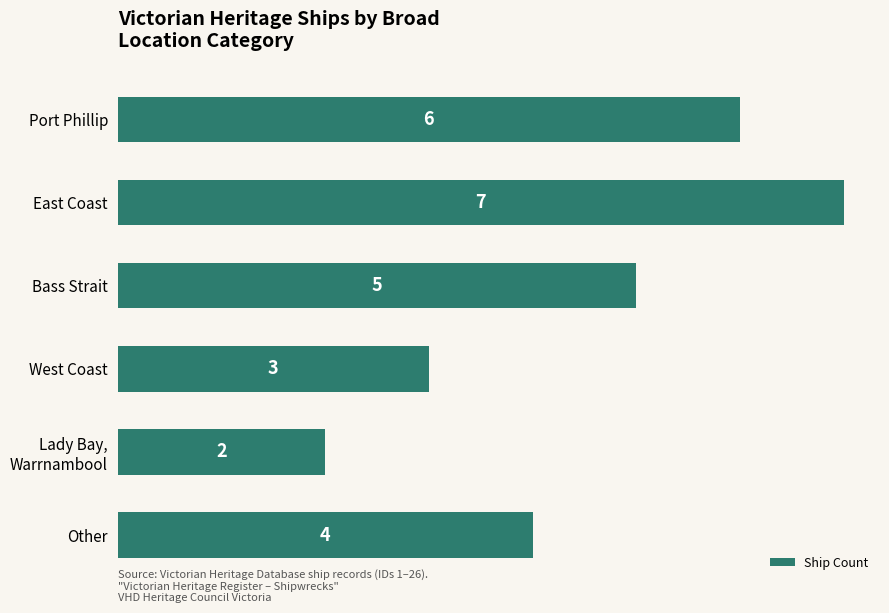

Reading bottom to top, transcribe all the data shown in this chart.

4	2	3	5	7	6